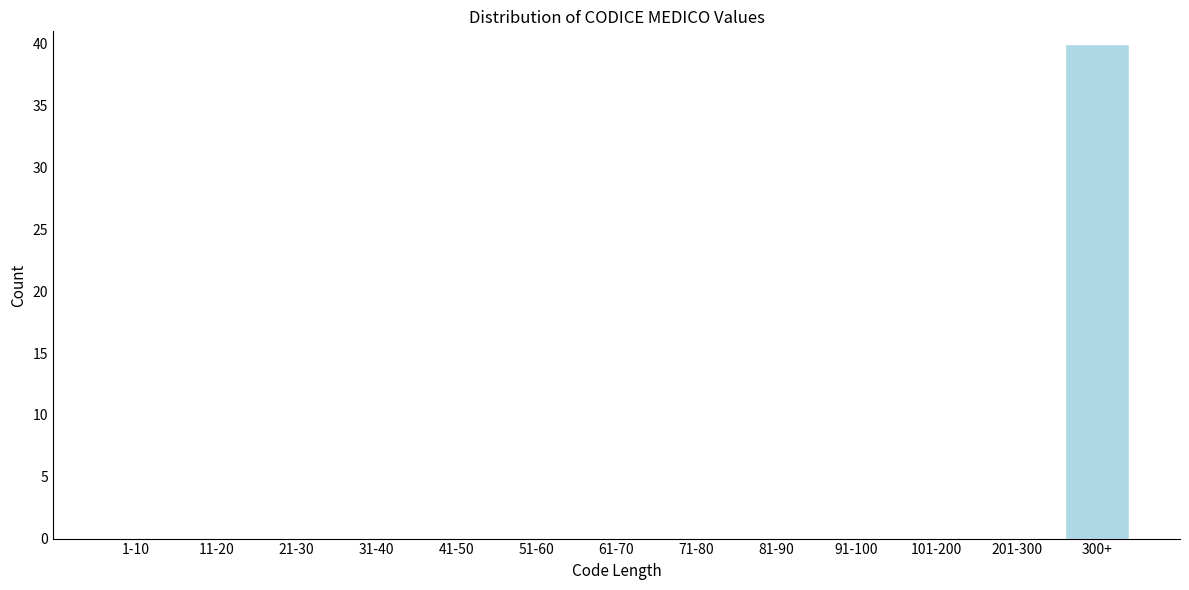

Reading left to right, transcribe all the data shown in this chart.

1-10=0	11-20=0	21-30=0	31-40=0	41-50=0	51-60=0	61-70=0	71-80=0	81-90=0	91-100=0	101-200=0	201-300=0	300+=40